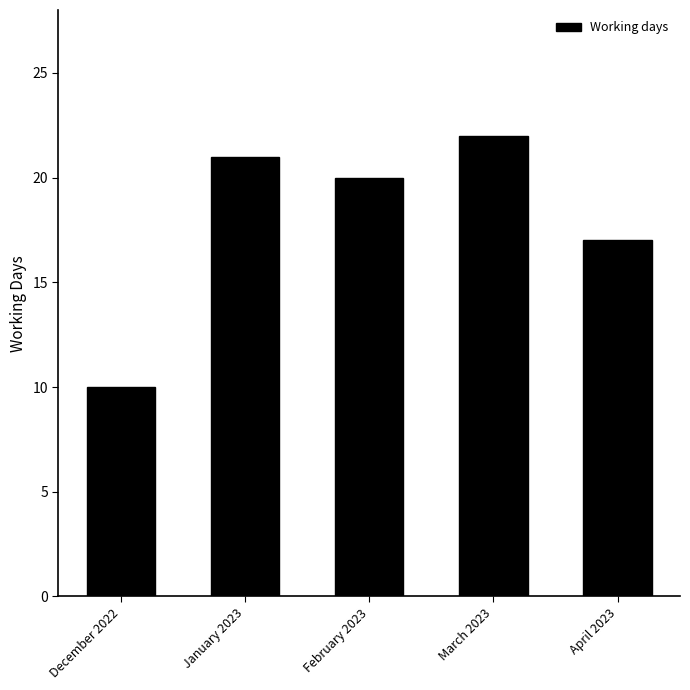

What is the value of the 3rd bar from the left?

20